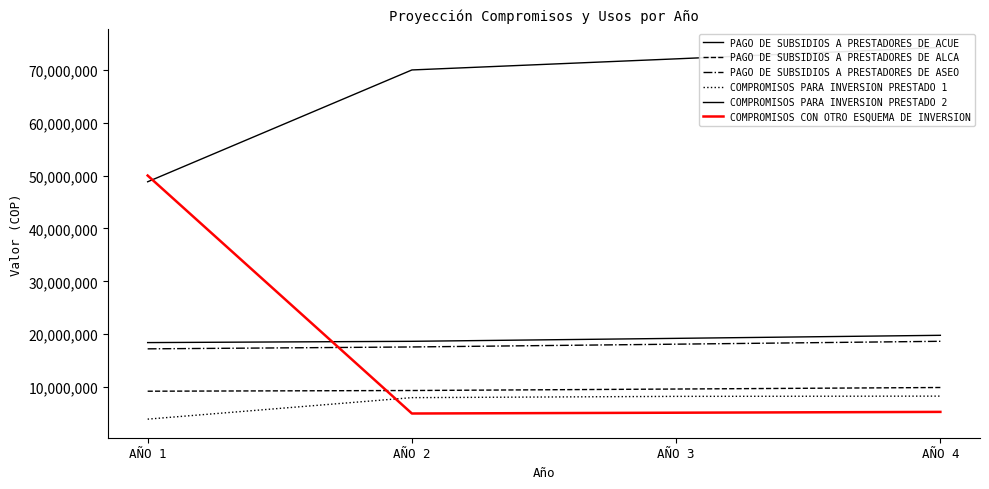

Is the value of PAGO DE SUBSIDIOS A PRESTADORES DE ALCA at AÑO 2 greater than the value of COMPROMISOS PARA INVERSION PRESTADO 1 at AÑO 2?

Yes